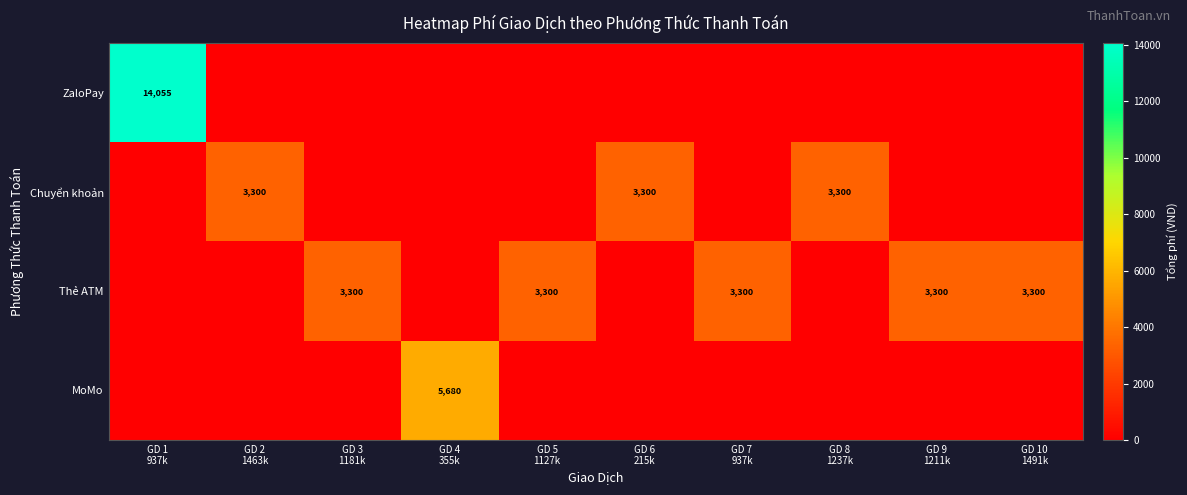

At how many categories does at least one series exceed 10821?

1